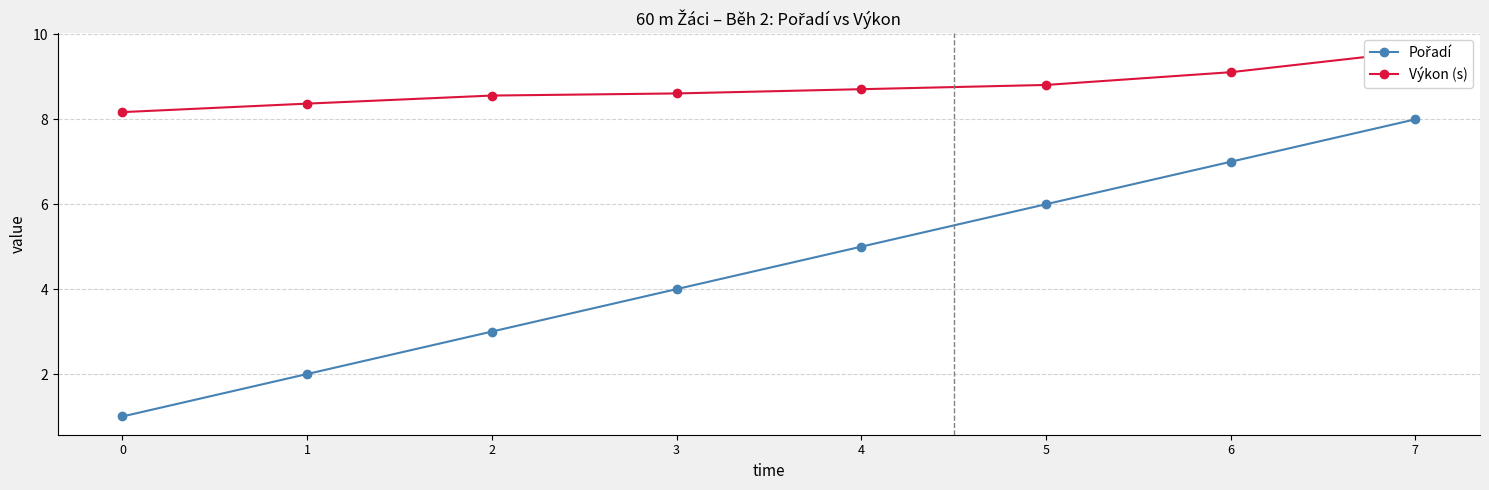

Rank the series by their average value, from highest to lowest.

Výkon (s), Pořadí